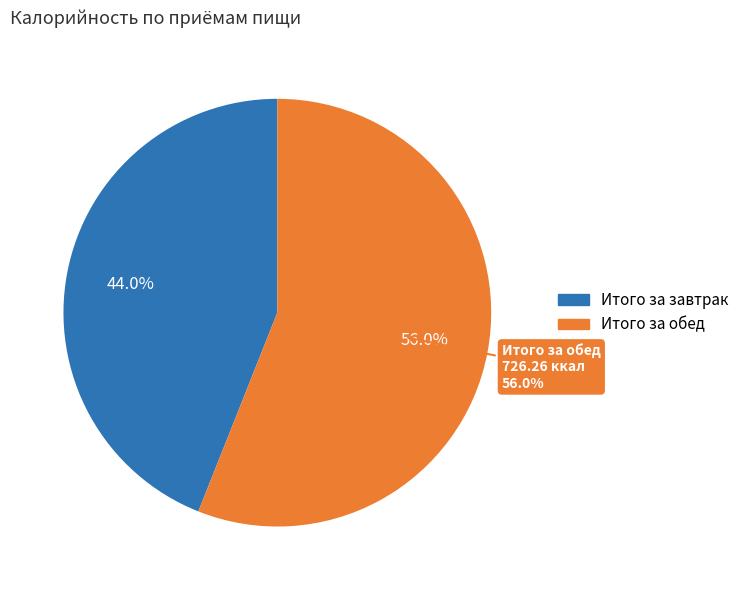

Is it true that Итого за обед is 56% of the pie?

True